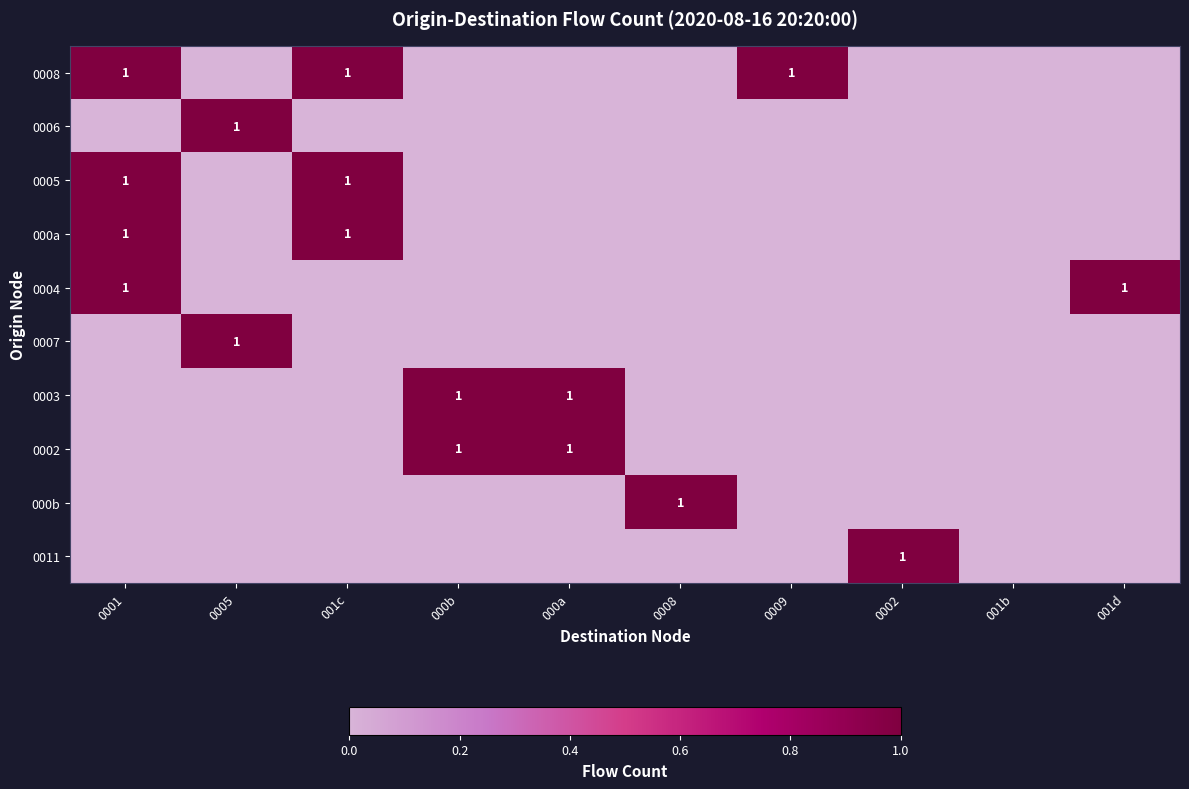

The value of 000b at 0008 is 0. True or false?

False